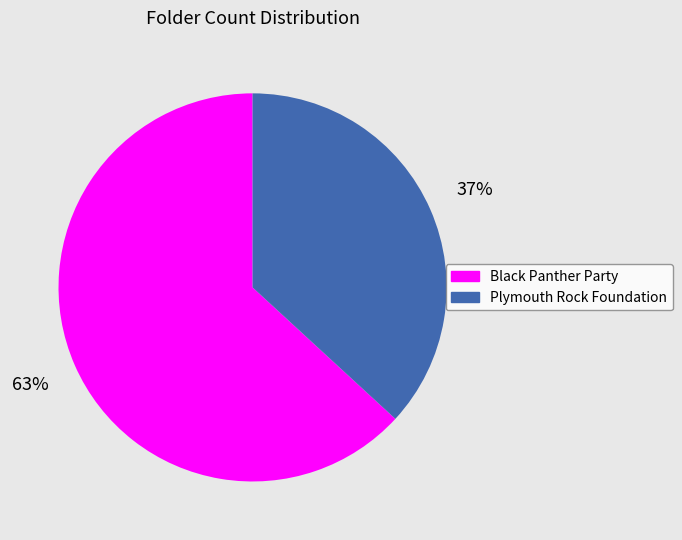

Which category has the biggest portion of the pie?

Black Panther Party